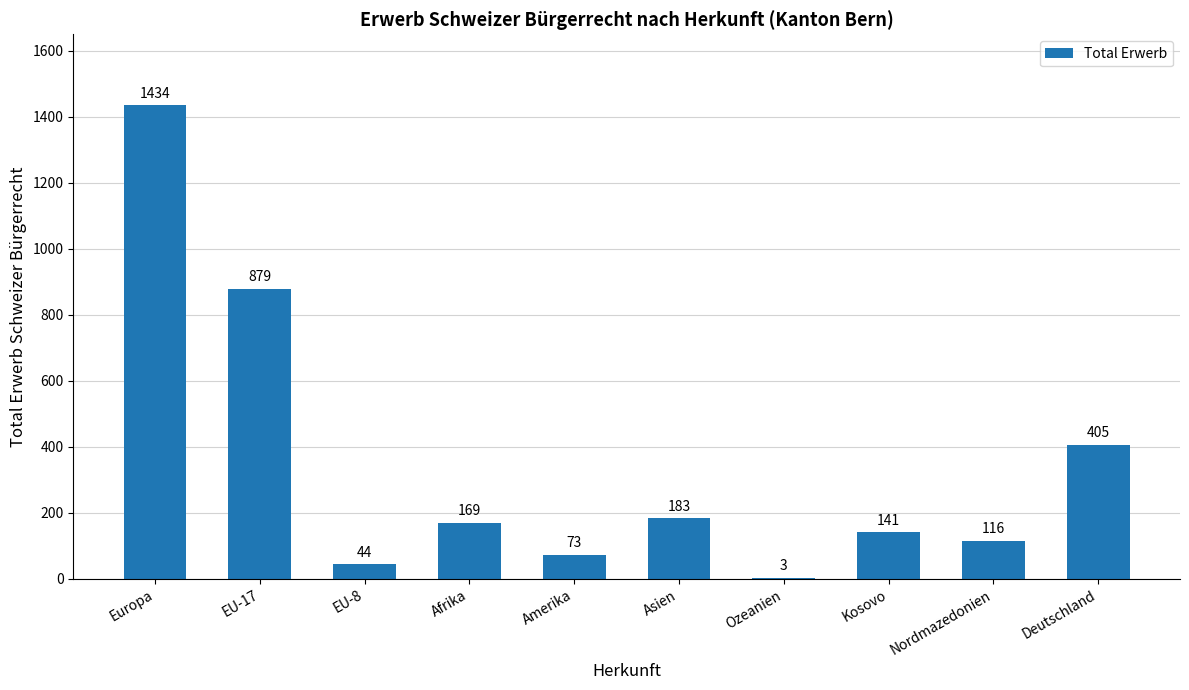

Reading left to right, transcribe all the data shown in this chart.

1434	879	44	169	73	183	3	141	116	405